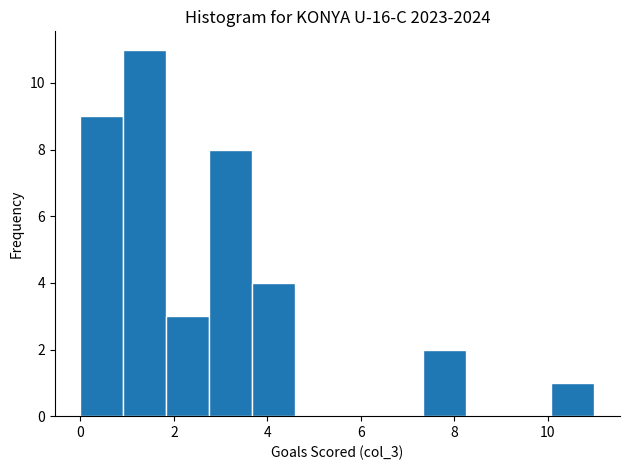

Reading left to right, transcribe this chart: for each bar, give the range it covers on the x-axis and its height. Neither the bar edges nor the heights are printed on the chart, so give them approximately, as read against the axes.

0.0 to 1.0: 9
1.0 to 1.8: 11
1.8 to 2.8: 3
2.8 to 3.6: 8
3.6 to 4.6: 4
4.6 to 5.6: 0
5.6 to 6.4: 0
6.4 to 7.4: 0
7.4 to 8.2: 2
8.2 to 9.2: 0
9.2 to 10.0: 0
10.0 to 11.0: 1